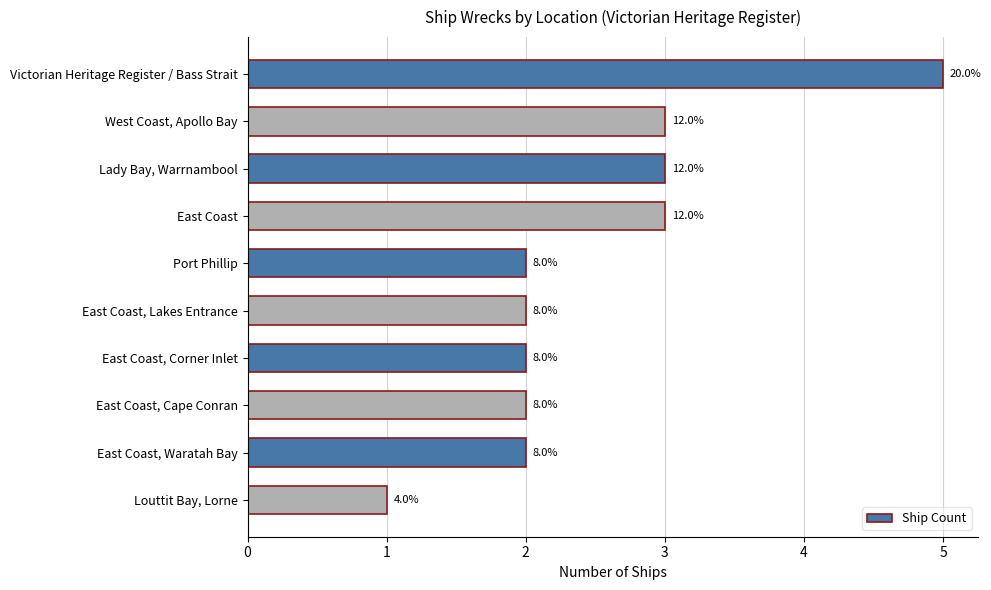

How many bars are there in total?

10